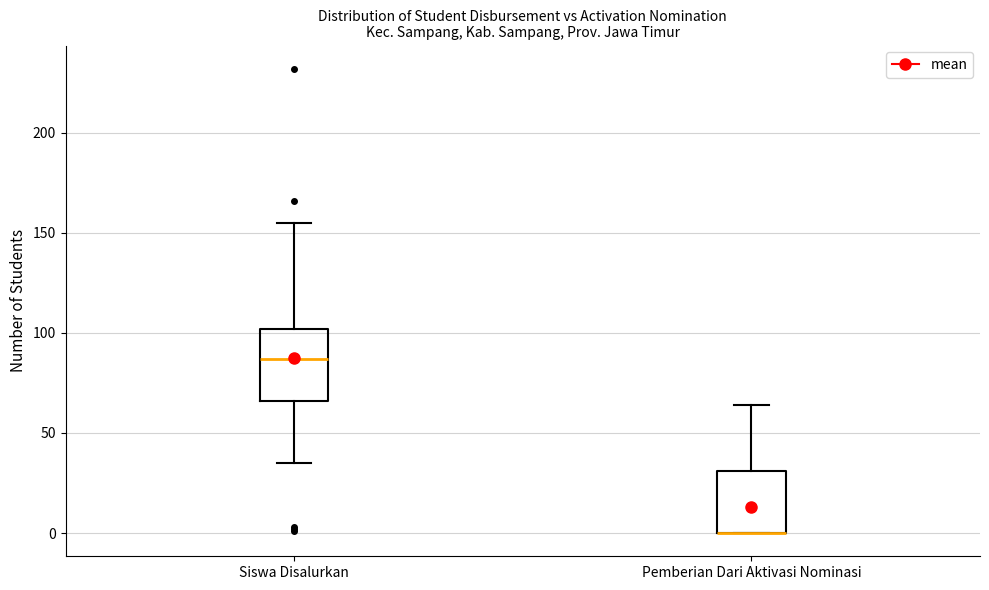

Comparing the boxes themselves (not the whiskers), which one is the tallest?

Siswa Disalurkan